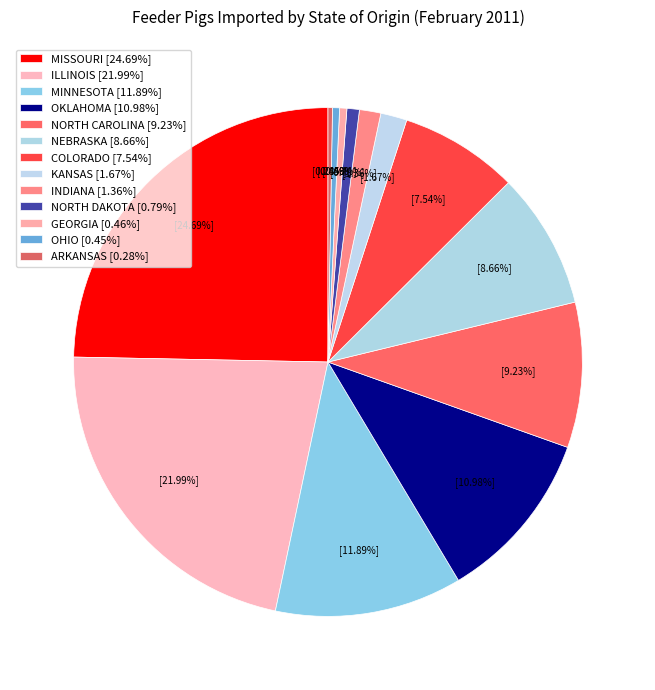

To the nearest percent, what is the difference between the largest and smallest slice percentages?

24%